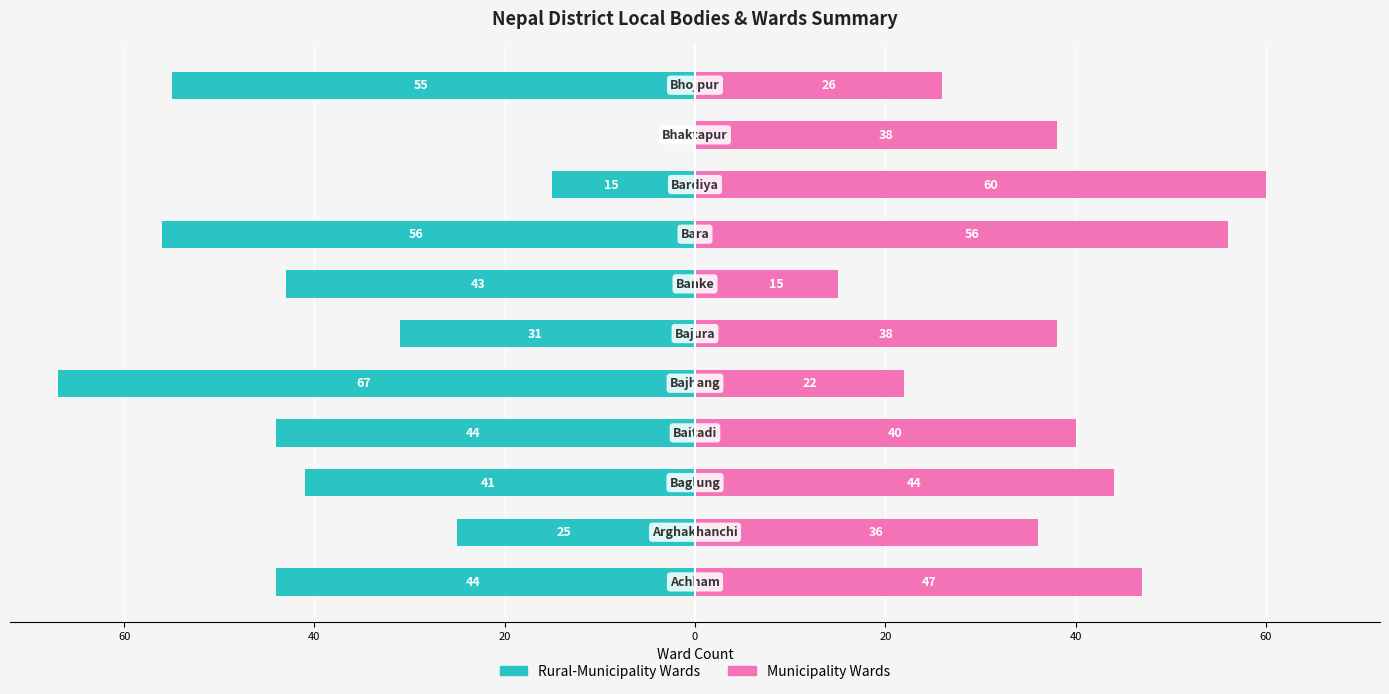

Are the bars horizontal?

Yes